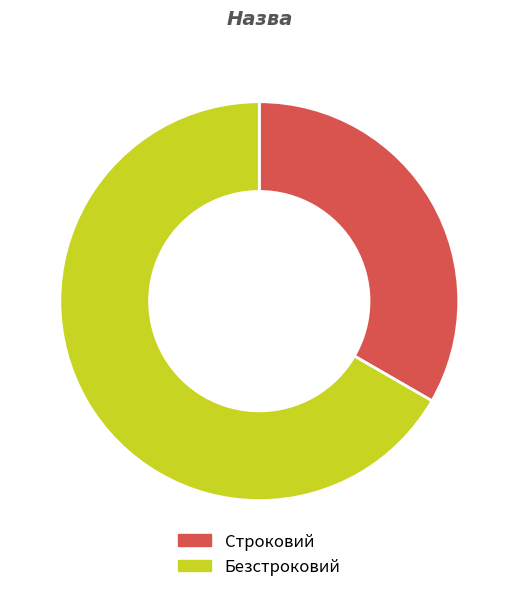

Count the number of slices in the pie.

2